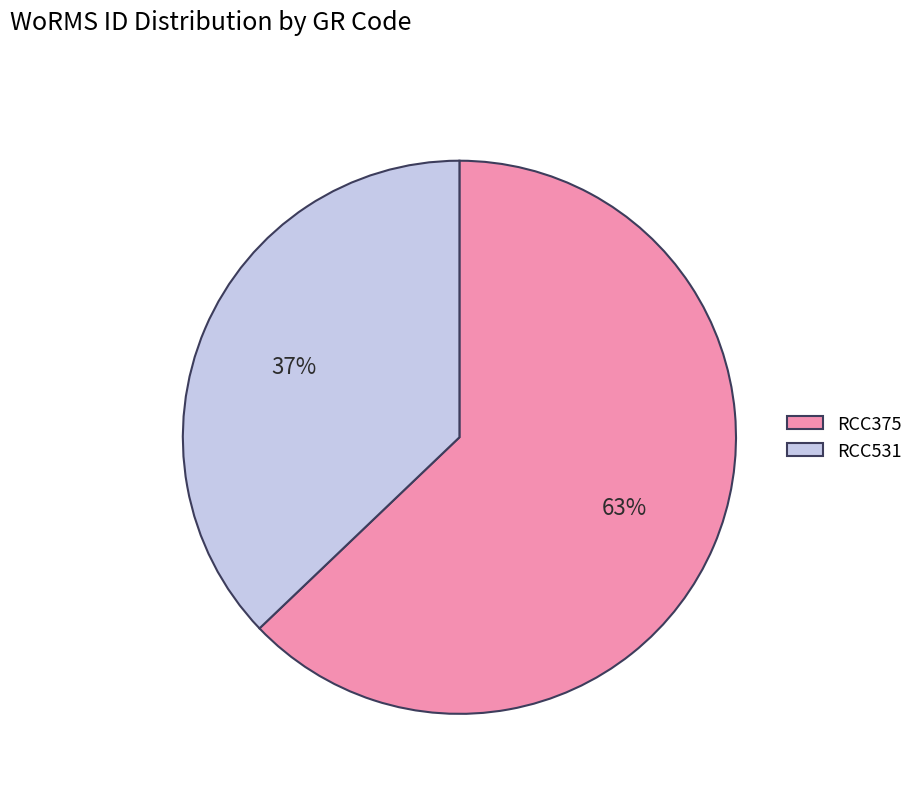

How many slices are in this pie chart?

2